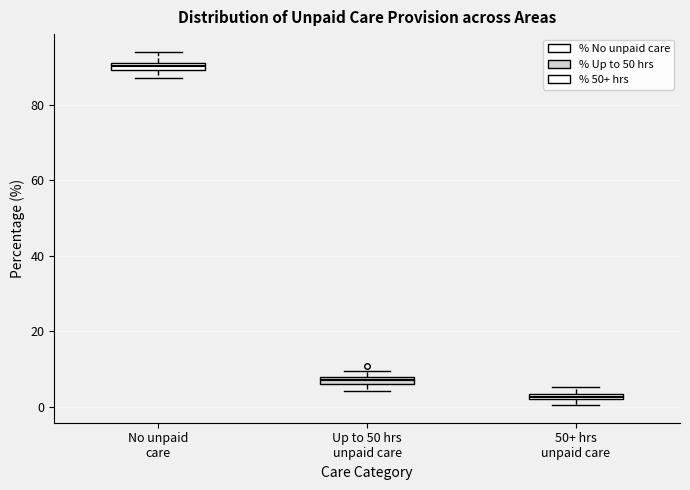

Where is the upper edge of the box for Up to 50 hrs unpaid care on the y-axis? The values are not printed on the chart, so give them approximately, as read against the axis.

8